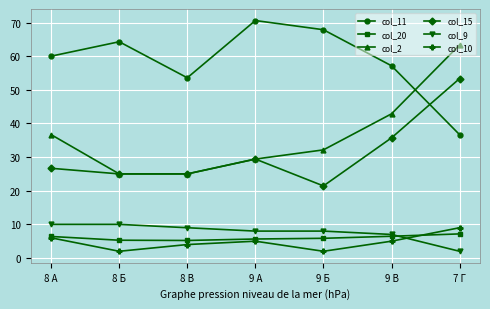

Is this an area chart (filled region under the line)?

No